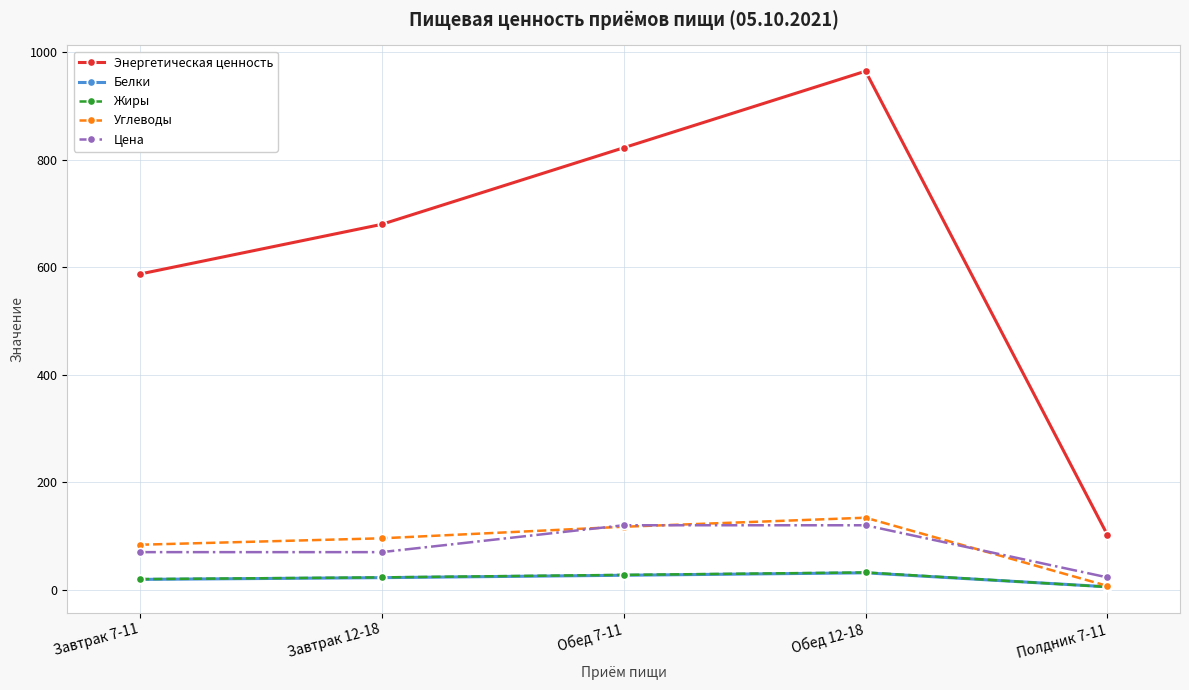

What is the total value across all series at Полдник 7-11?

142.8